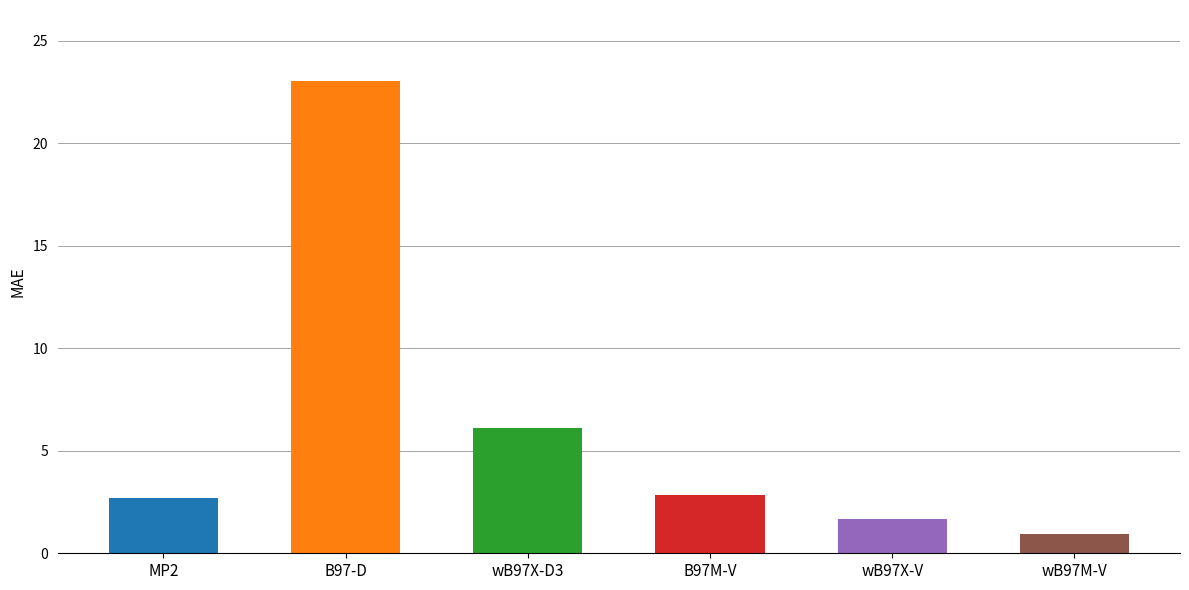

Reading left to right, list all the values displayed in this chart.

MP2=2.7	B97-D=23.0	wB97X-D3=6.1	B97M-V=2.9	wB97X-V=1.7	wB97M-V=0.9